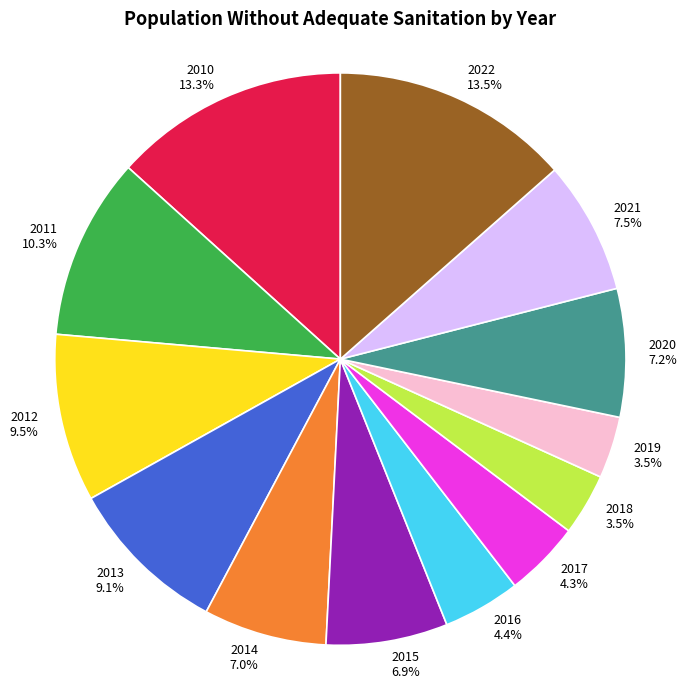

Is there any slice that represents more than half of the pie?

No